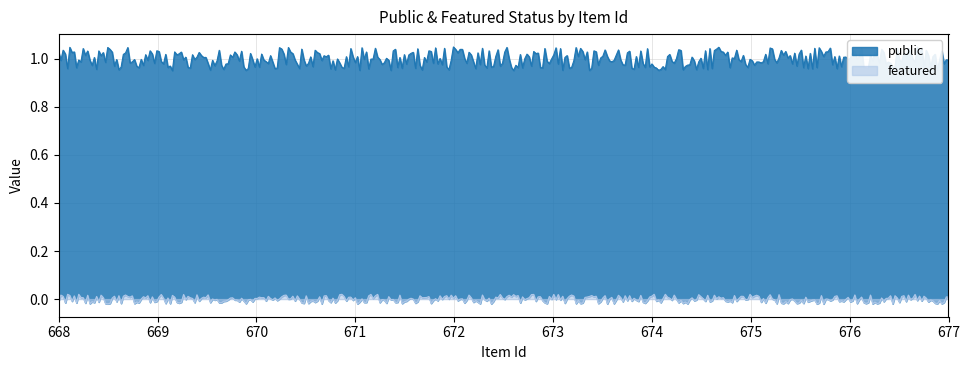

Where is public nearest to the value 1?

677